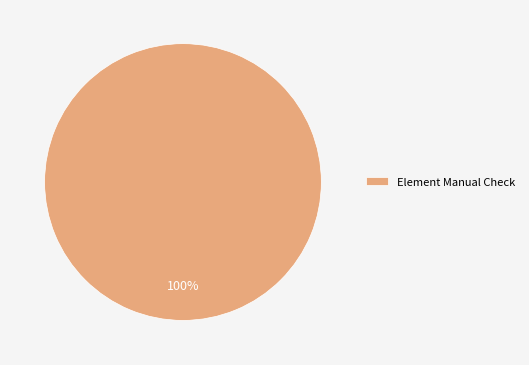

What is the majority slice?

Element Manual Check